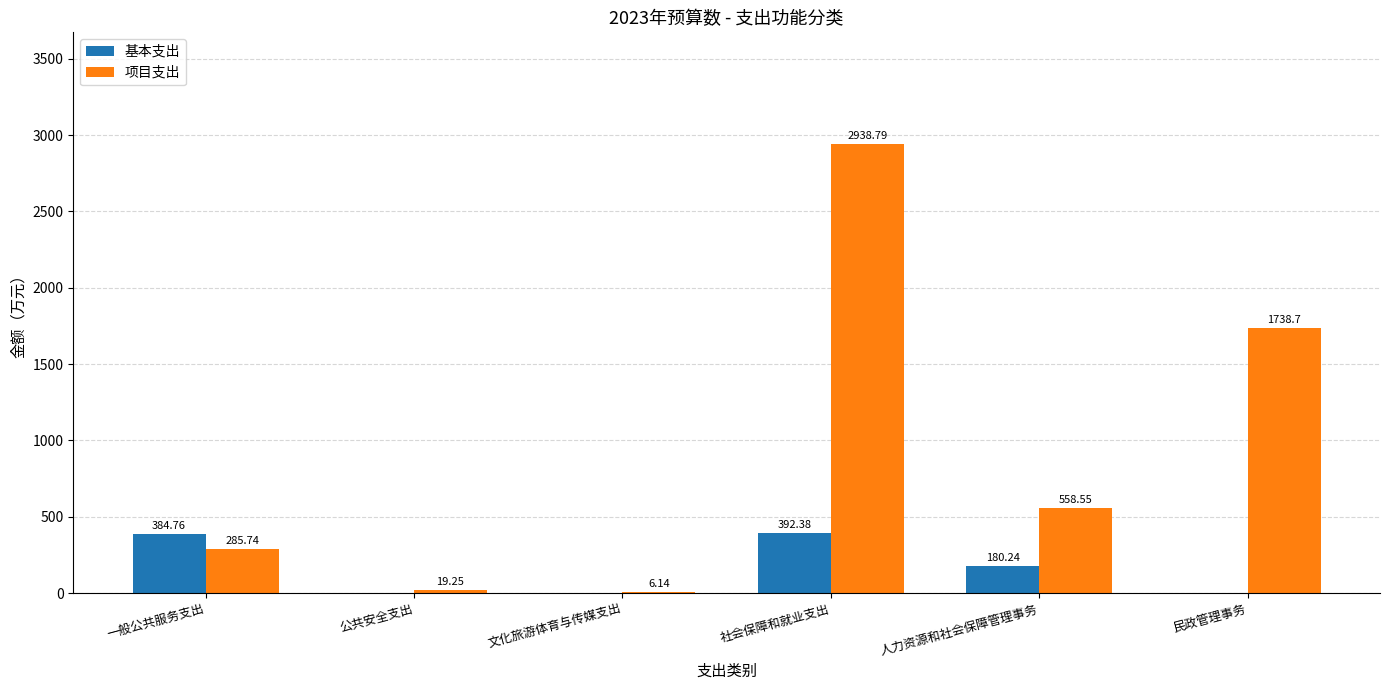

Where is 项目支出 nearest to the value 1472?

民政管理事务